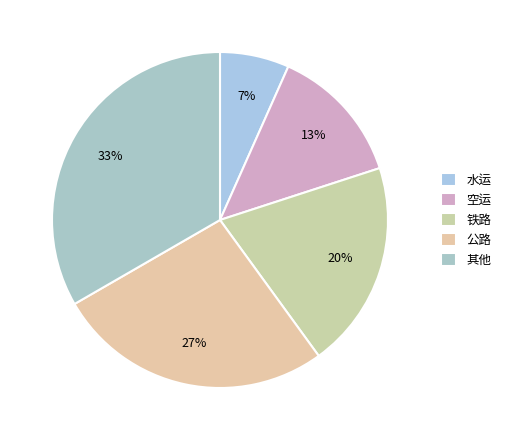

Count the number of slices in the pie.

5